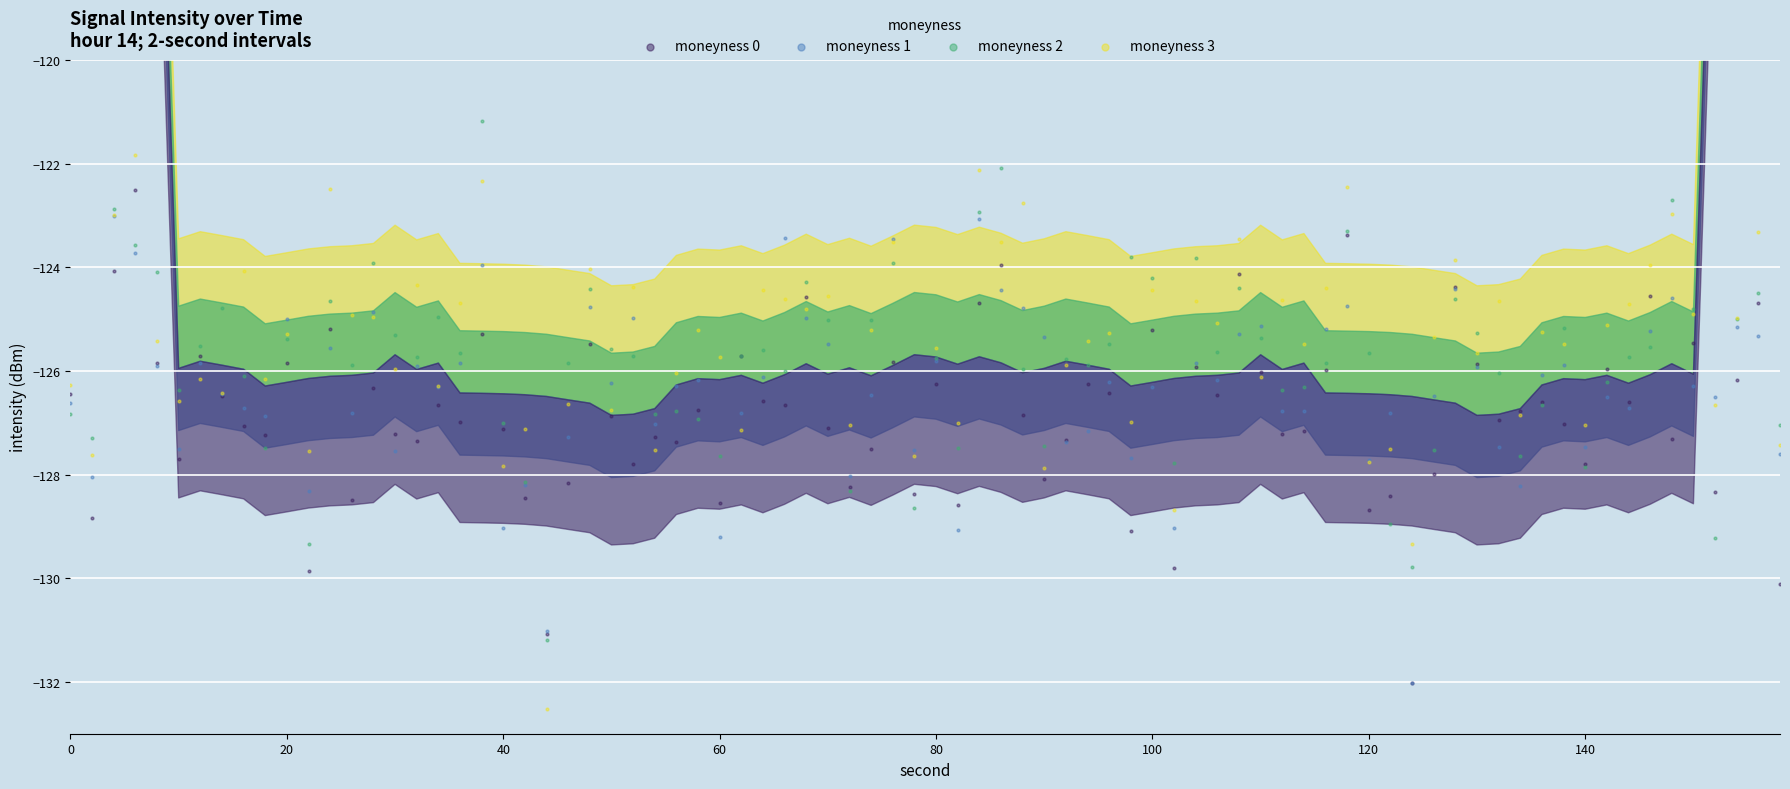

How many data points are displayed?

320